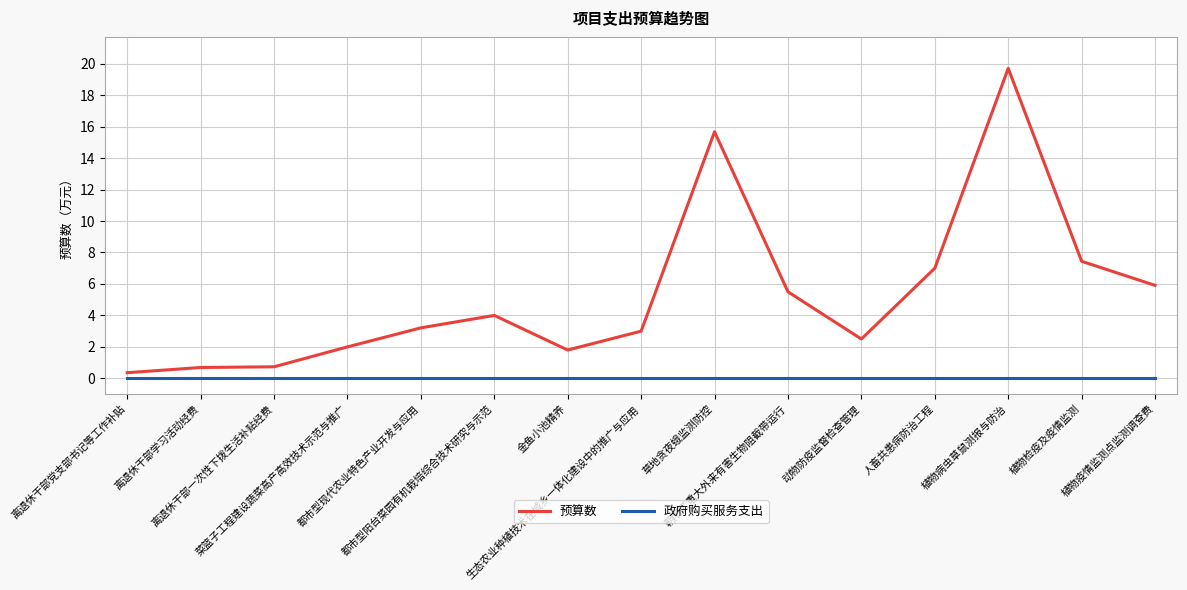

Which series has the largest range (max minus min)?

预算数